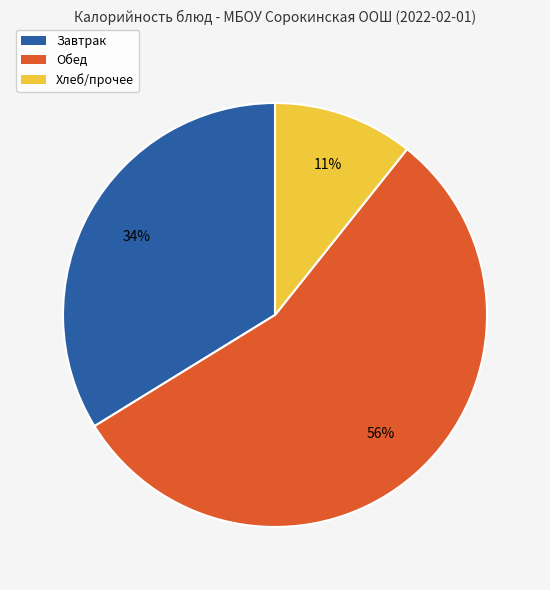

Is the sum of Хлеб/прочее and Завтрак greater than half?

No